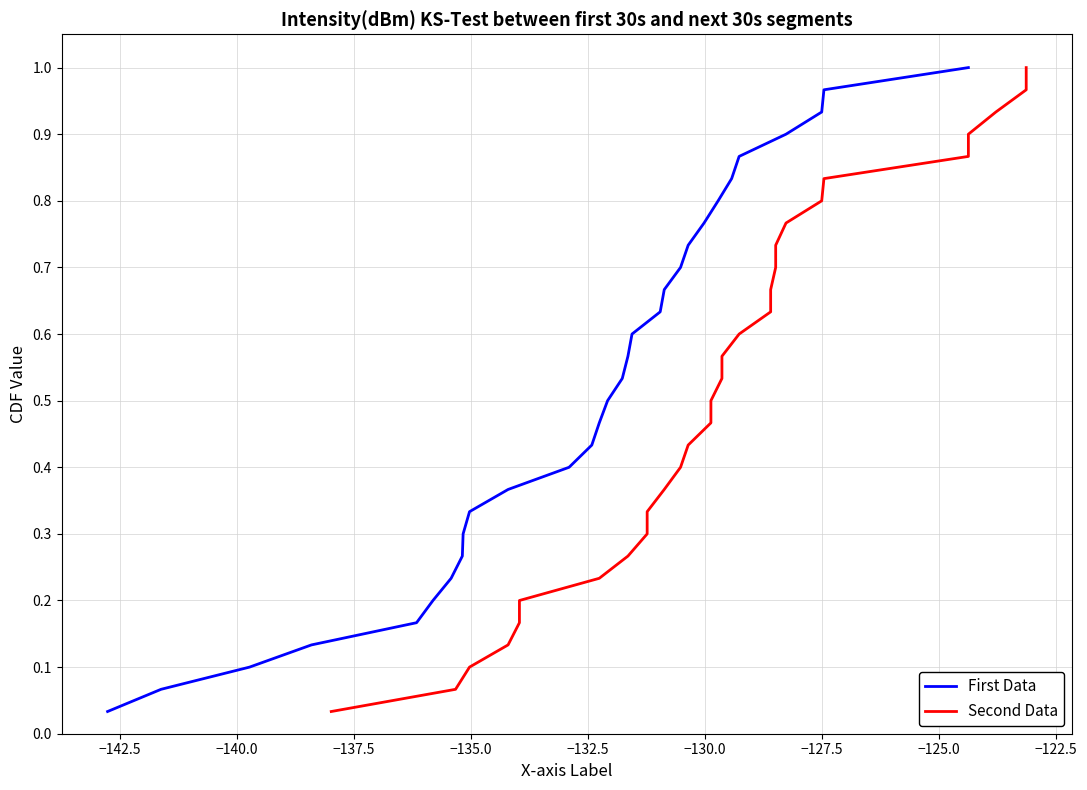

Reading left to right, what are all the values shown in this chart?

First Data: 0.0	0.1	0.1	0.1	0.2	0.2	0.2	0.3	0.3	0.3	0.4	0.4	0.4	0.5	0.5	0.5	0.6	0.6	0.6	0.7	0.7	0.7	0.8	0.8	0.8	0.9	0.9	0.9	1.0	1.0
Second Data: 0.0	0.1	0.1	0.1	0.2	0.2	0.2	0.3	0.3	0.3	0.4	0.4	0.4	0.5	0.5	0.5	0.6	0.6	0.6	0.7	0.7	0.7	0.8	0.8	0.8	0.9	0.9	0.9	1.0	1.0